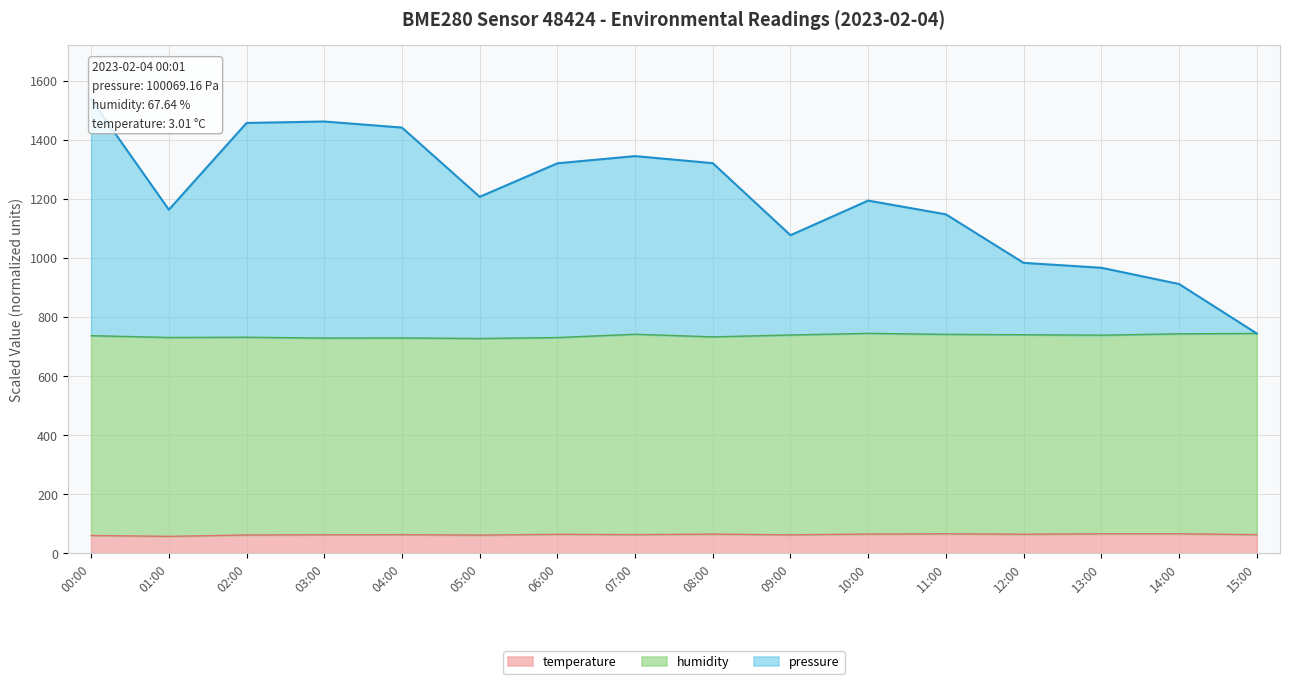

Rank the categories by pressure value from lowest to highest.

15:00, 14:00, 13:00, 12:00, 09:00, 11:00, 01:00, 10:00, 05:00, 06:00, 08:00, 07:00, 04:00, 02:00, 03:00, 00:00